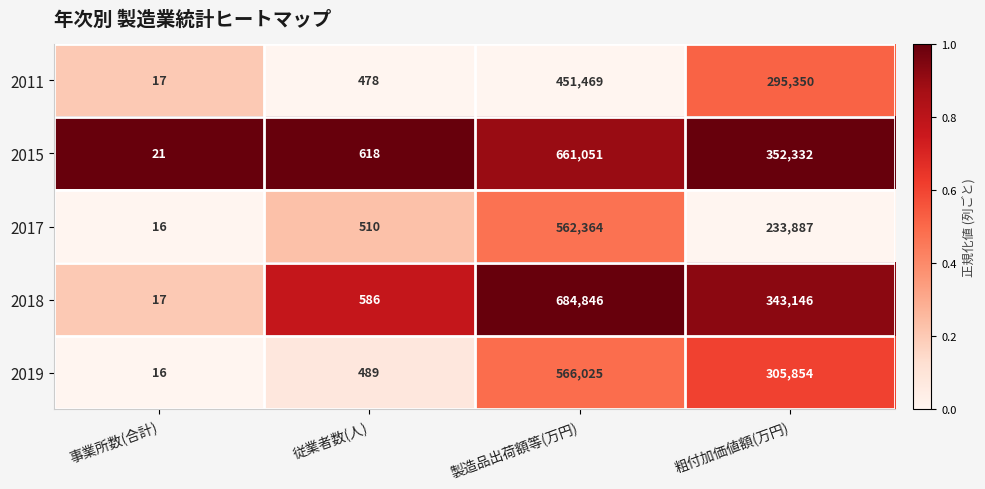

What is the difference between the highest and lowest values at 従業者数(人)?

140